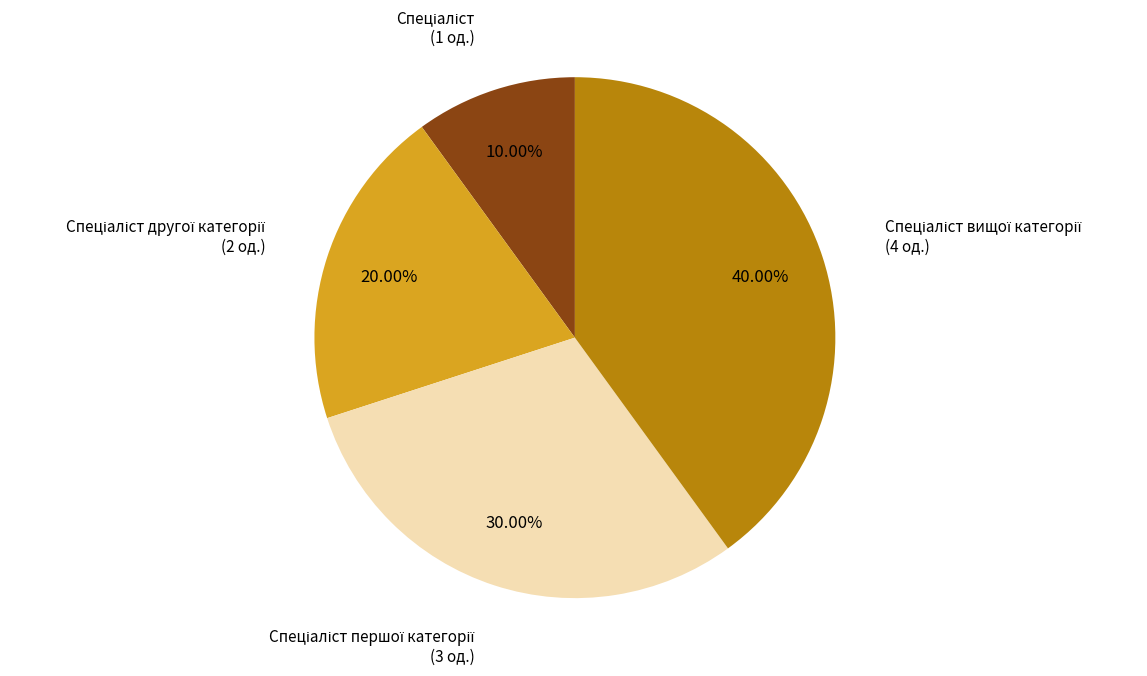

Is there a majority slice in this chart?

No